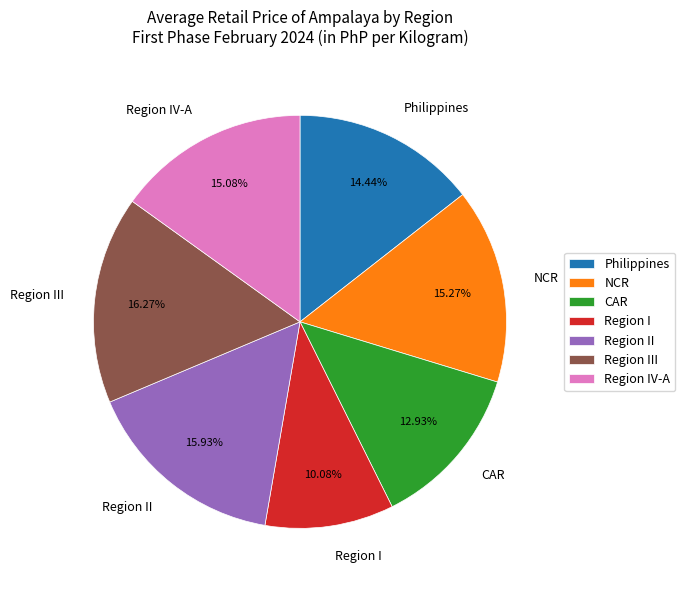

What percentage is NOT represented by Region IV-A?

84.9%